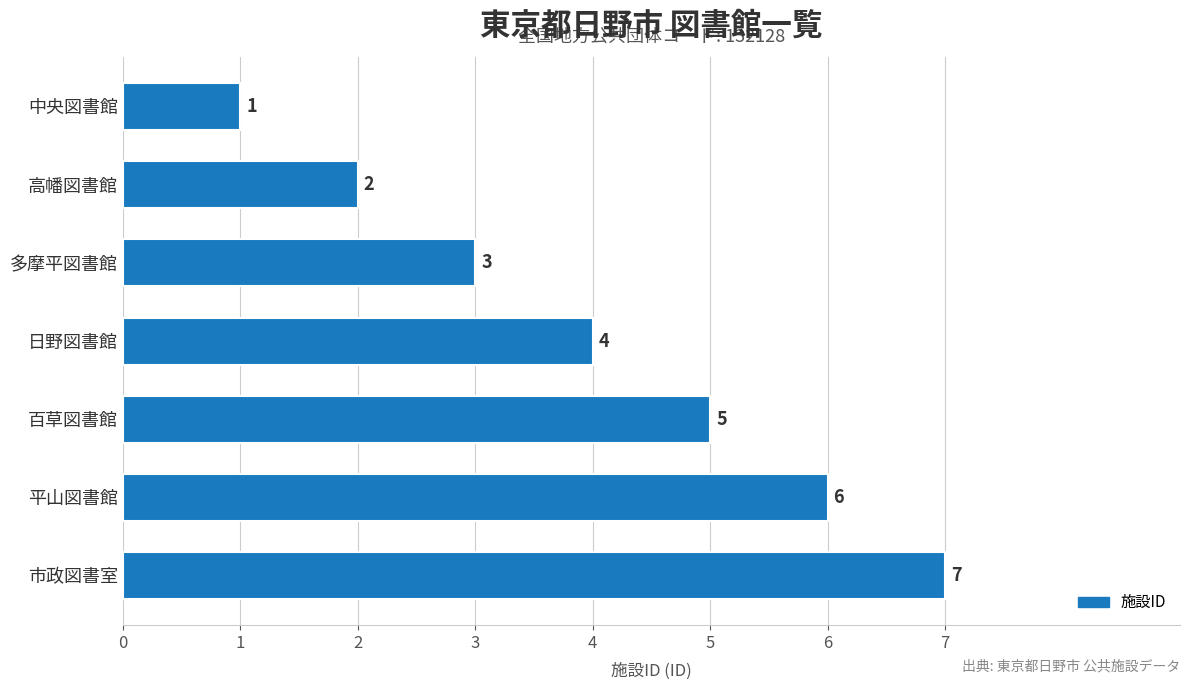

At which category does the chart reach its peak across all series?

市政図書室